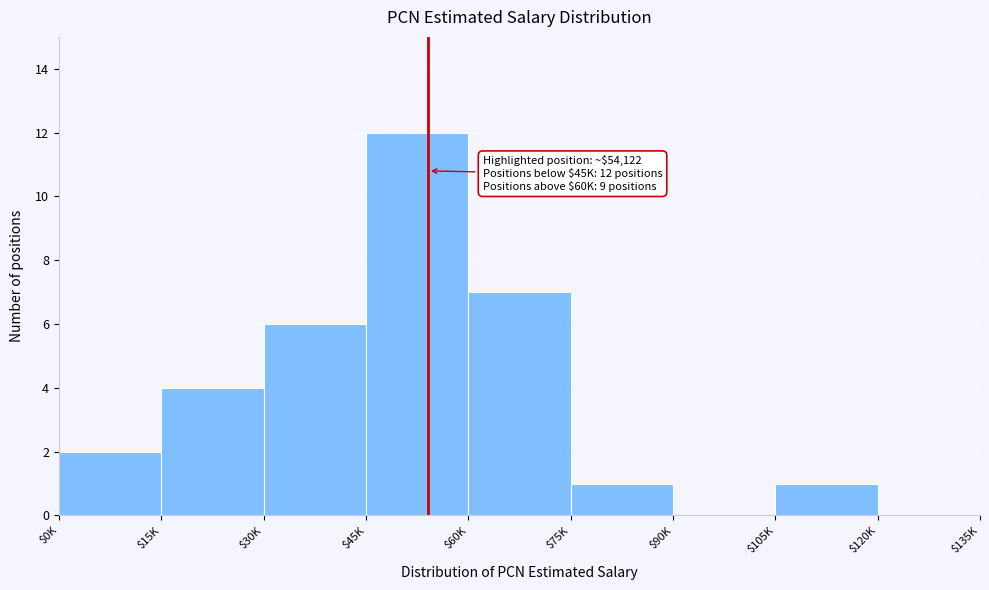

Which category has the highest value across all series?

$45K